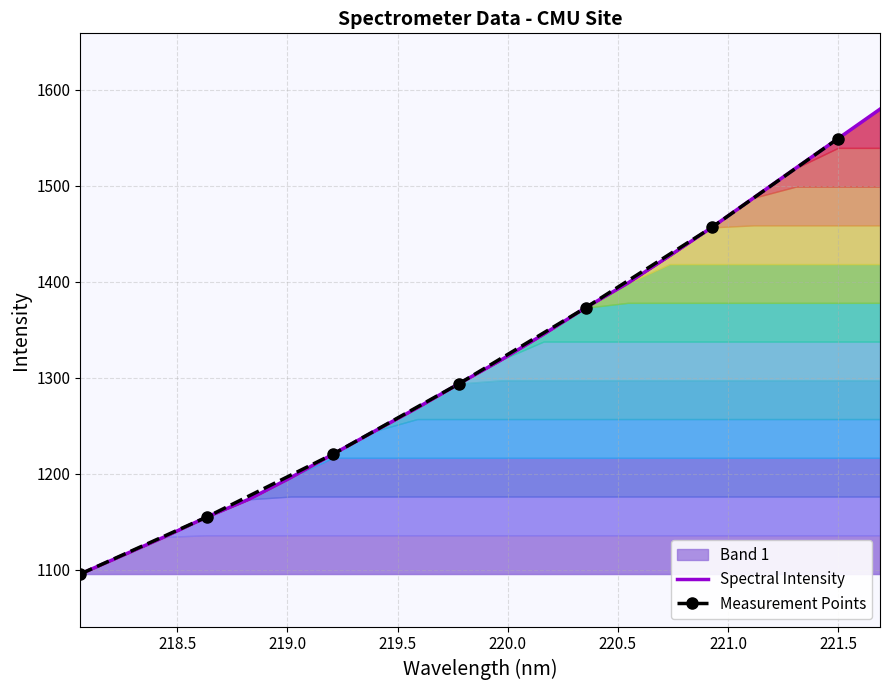

List the labels in order of value, smallest first.

218.0596, 218.2508, 218.442, 218.6332, 218.8244, 219.0156, 219.2067, 219.3979, 219.589, 219.7801, 219.9712, 220.1623, 220.3533, 220.5444, 220.7354, 220.9264, 221.1174, 221.3083, 221.4993, 221.6902